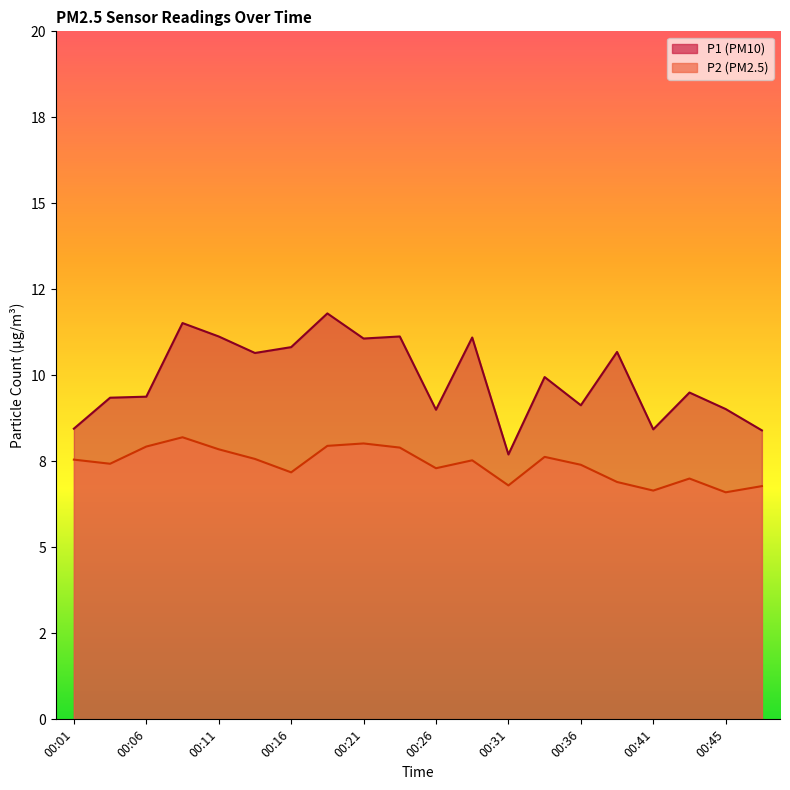

List the labels in order of P1 value, largest first.

00:18, 00:09, 00:11, 00:23, 00:28, 00:21, 00:16, 00:38, 00:13, 00:33, 00:43, 00:06, 00:04, 00:36, 00:45, 00:26, 00:01, 00:41, 00:48, 00:31